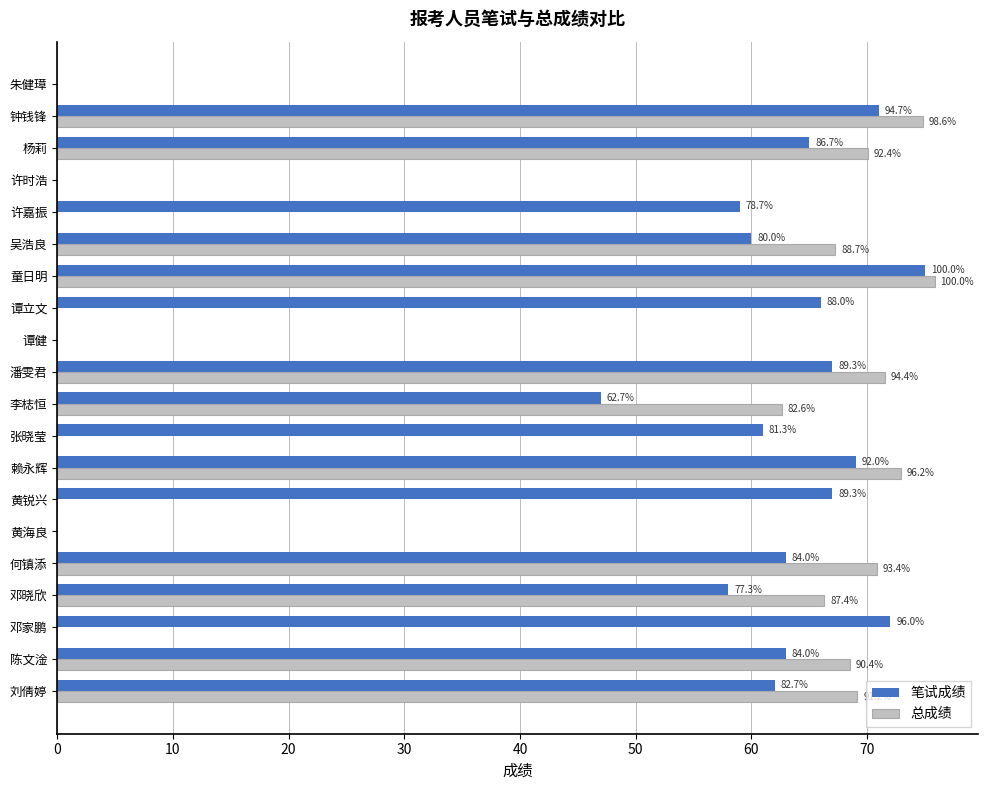

What are all the series names shown in the legend?

笔试成绩, 总成绩